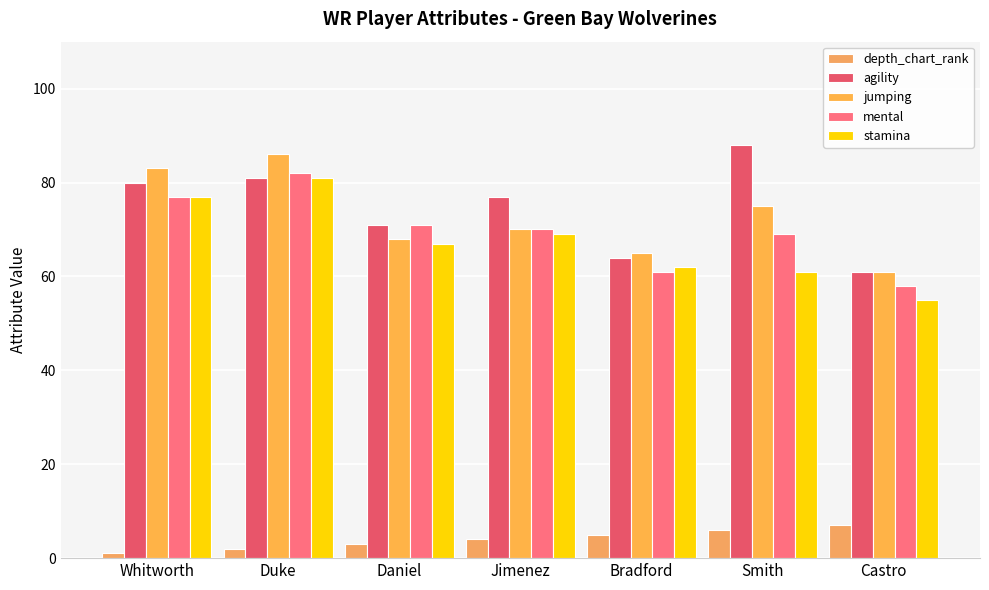

How many data points does each series have?

7